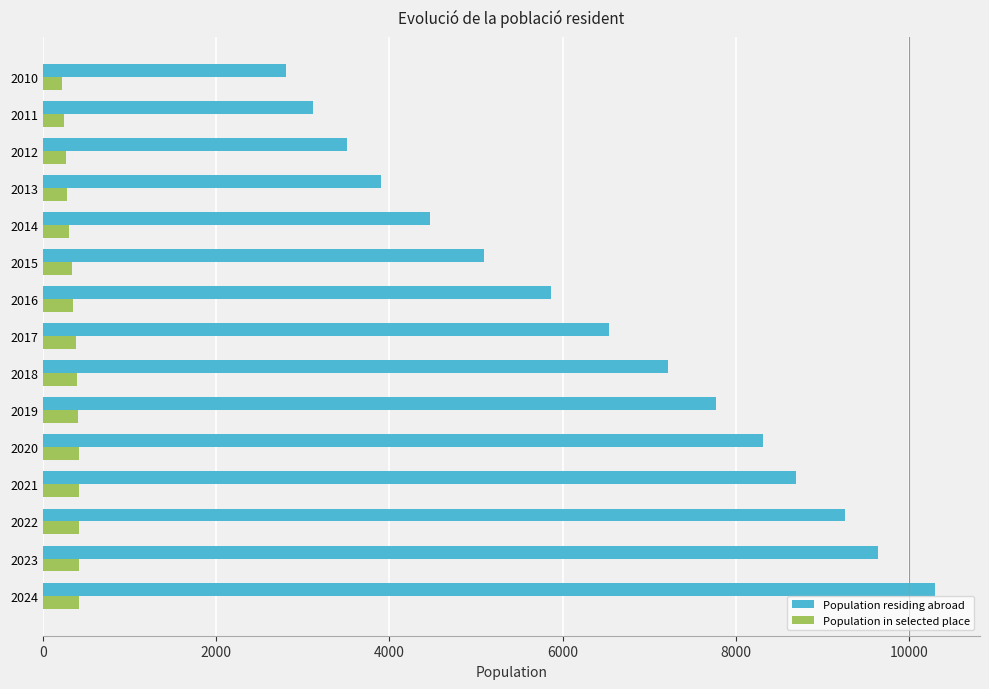

List the series in order of their peak value, highest first.

Population residing abroad, Population in selected place